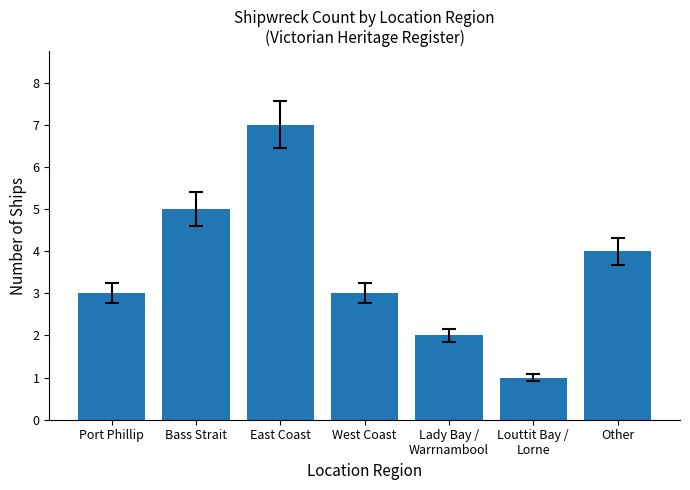

At which category does the chart reach its peak across all series?

East Coast